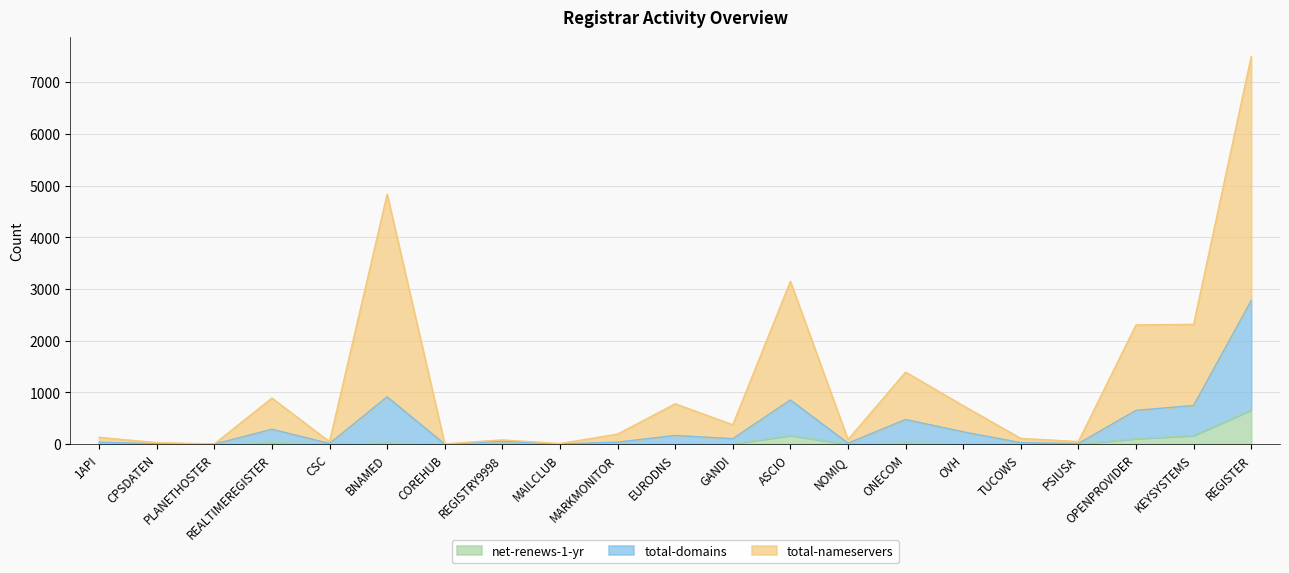

What is the value of the total-domains point at the 21st from the left?

2776